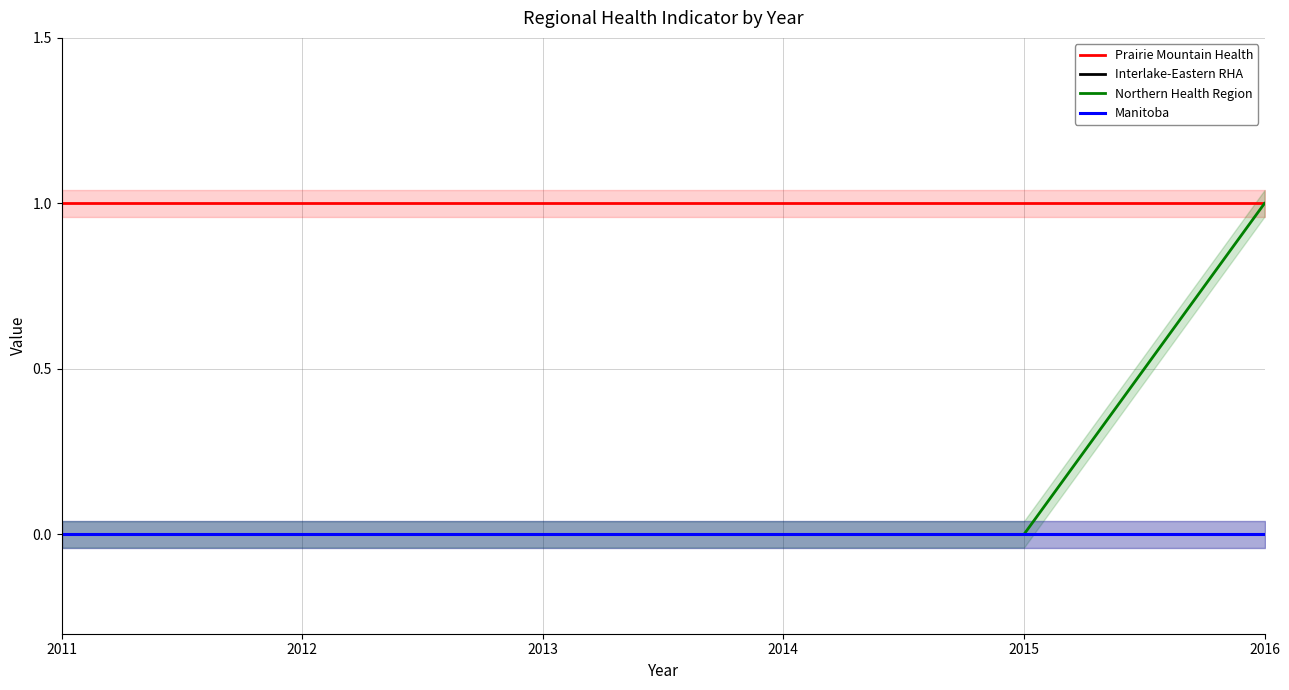

How many lines are shown in the chart?

4